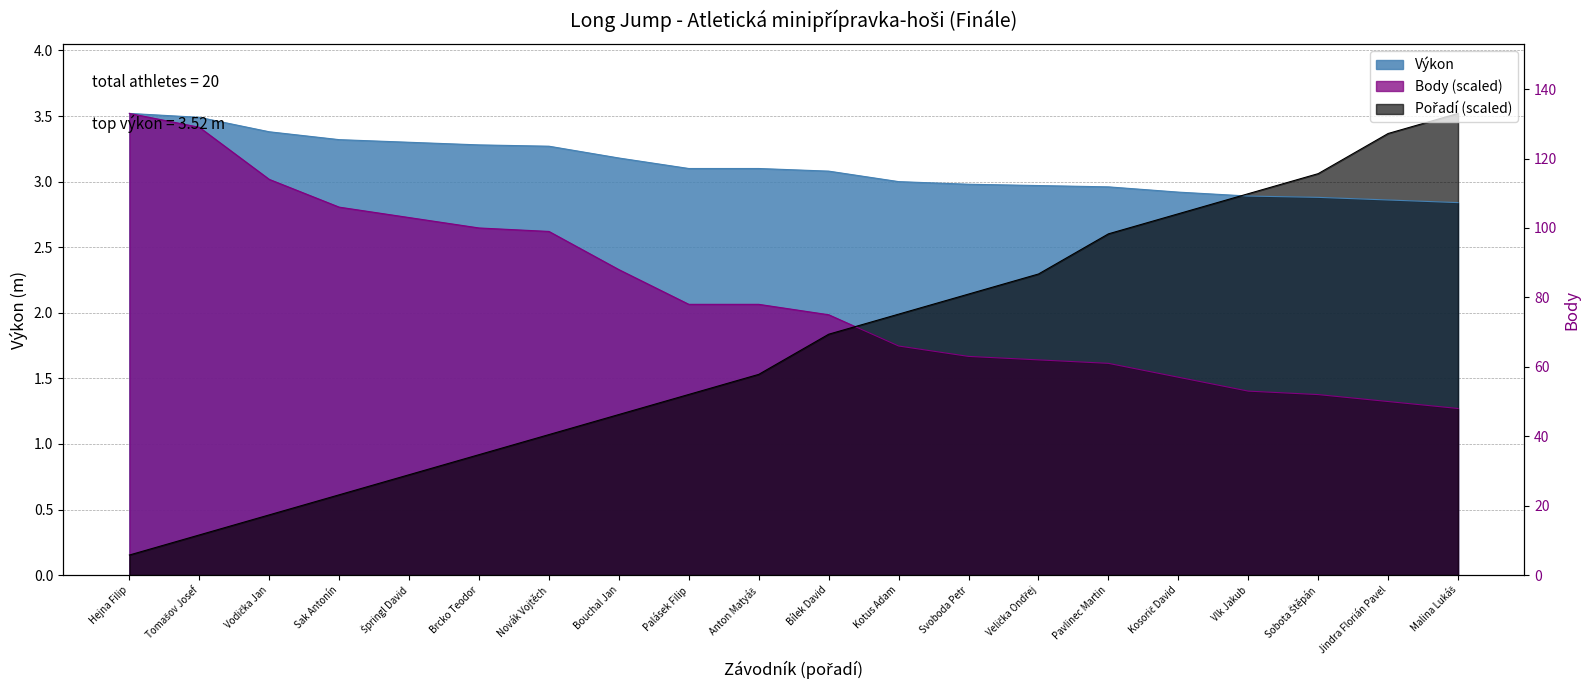

What is the average value of the Body series?

2.1